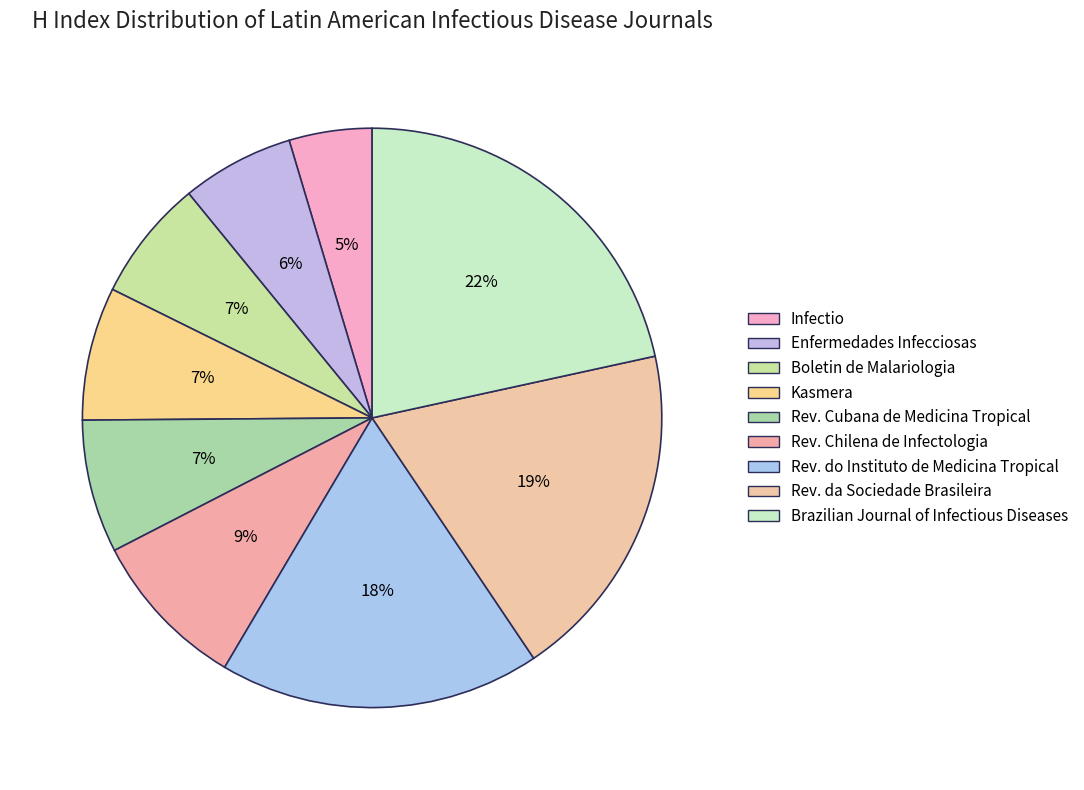

How many slices are in this pie chart?

9